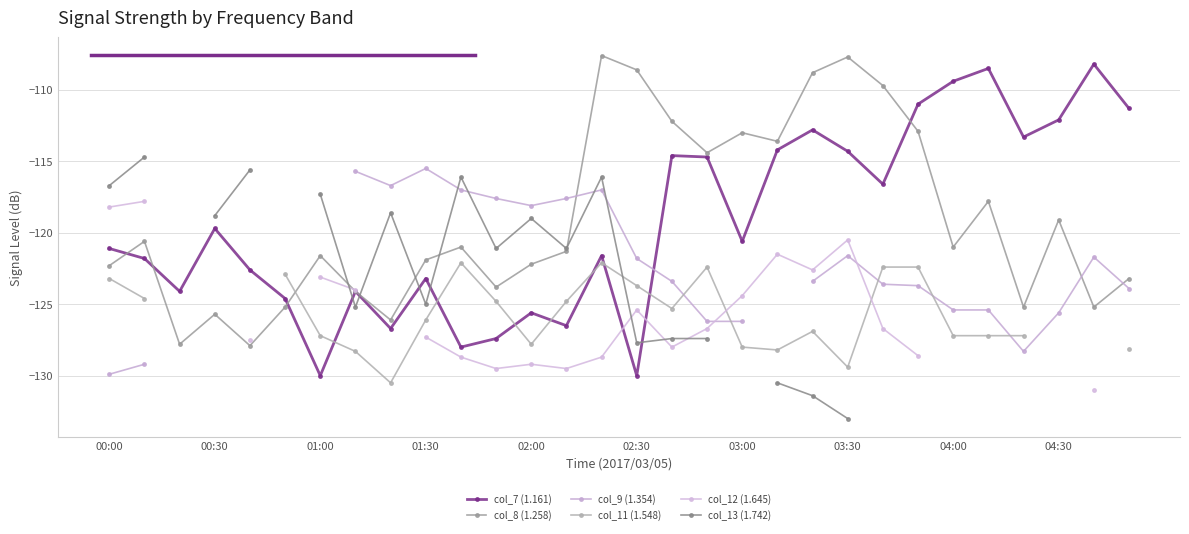

True or false: col_13 (1.742) has more than 1 points higher than both neighbors.

True